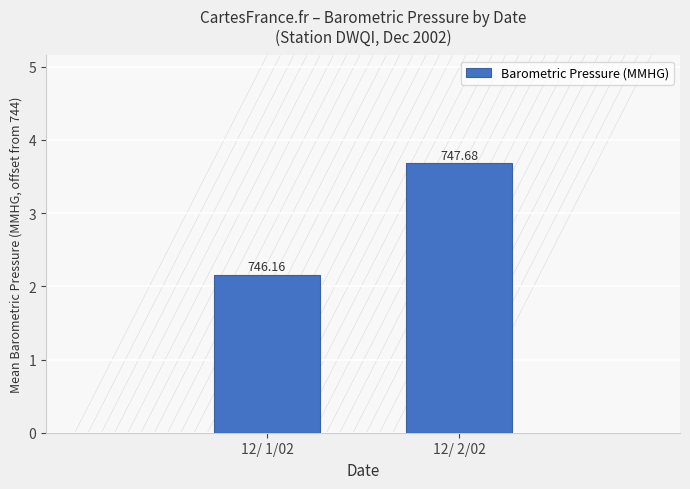

Approximately how many times larger is the value at 12/ 1/02 compared to 12/ 2/02?

0.6